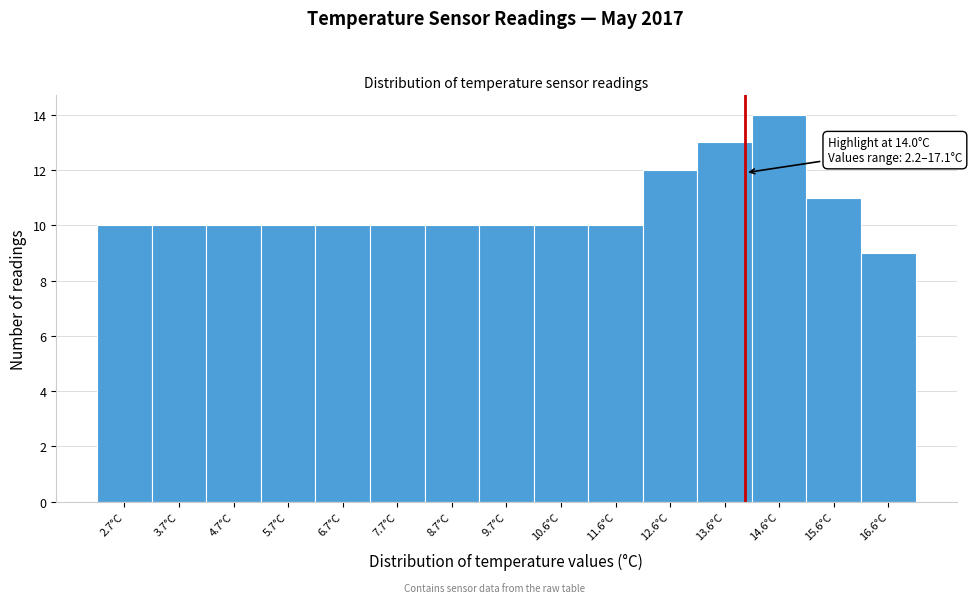

Over which range of the x-axis is the bar tallest?

14.1 to 15.1